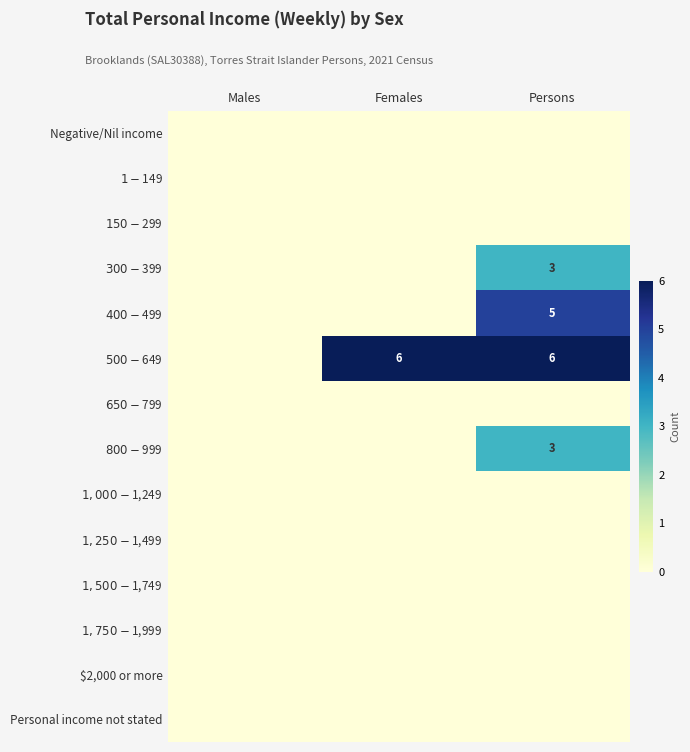

At how many categories does at least one series exceed 3?

2